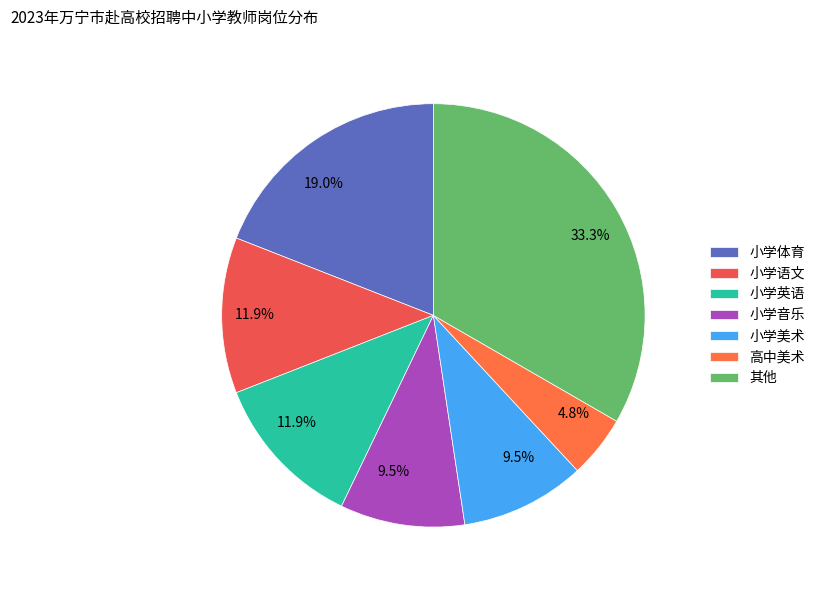

Is 高中美术 the majority of the pie?

No